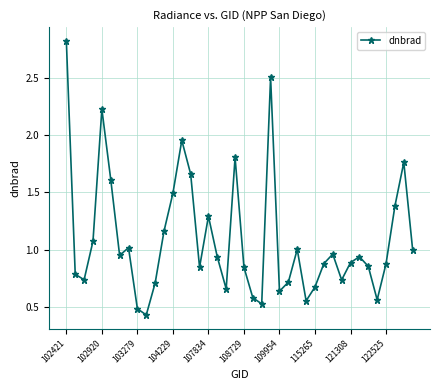

What is the difference between the maximum and minimum values?

2.4